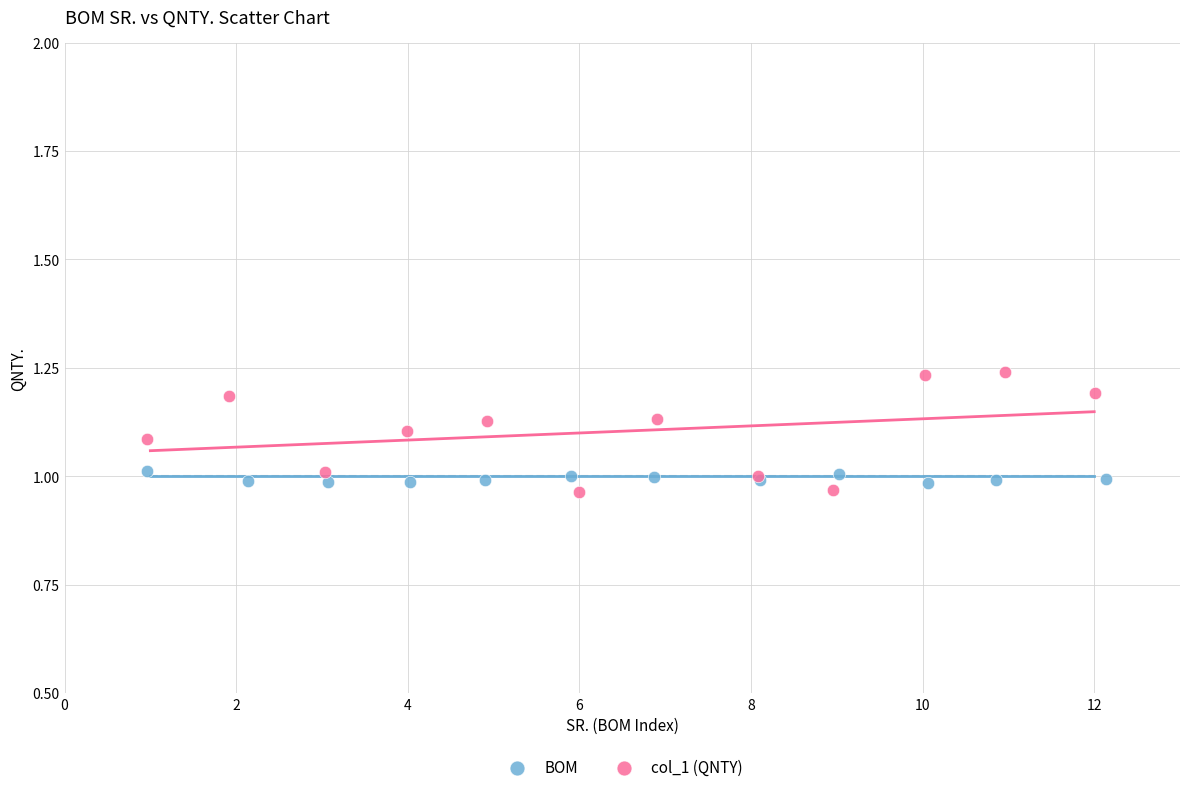

Which series reaches the maximum Y coordinate?

col_1 (QNTY)